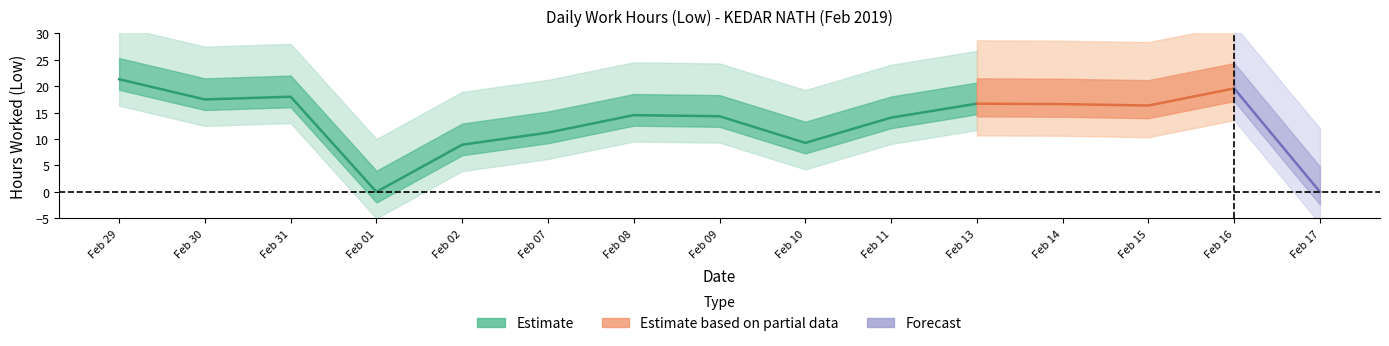

List the labels in order of value, largest first.

29, 16, 31, 30, 13, 14, 15, 8, 9, 11, 7, 10, 2, 1, 17